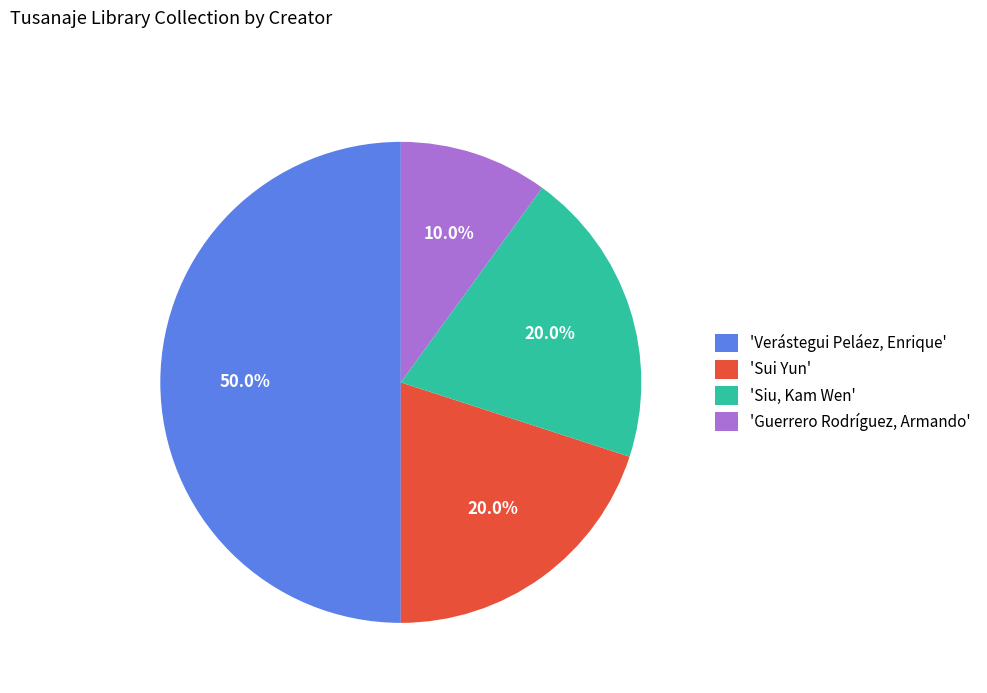

Count the number of slices in the pie.

4